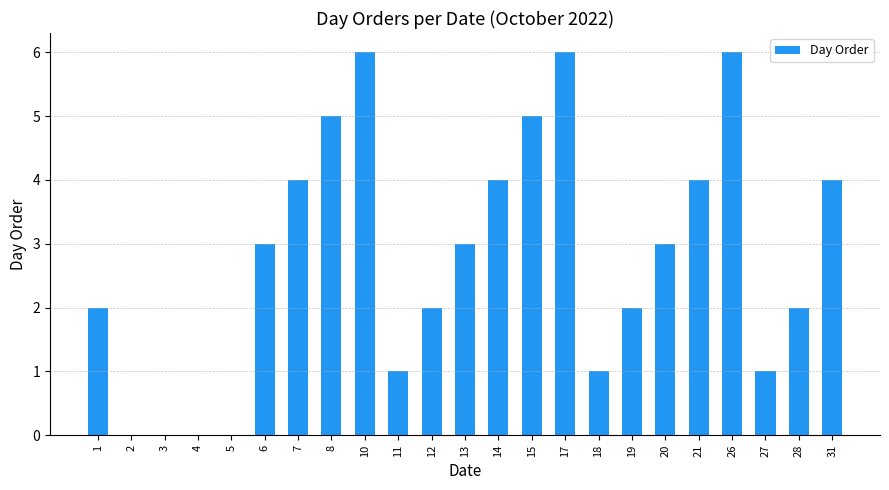

What value does the data have at 15?

5